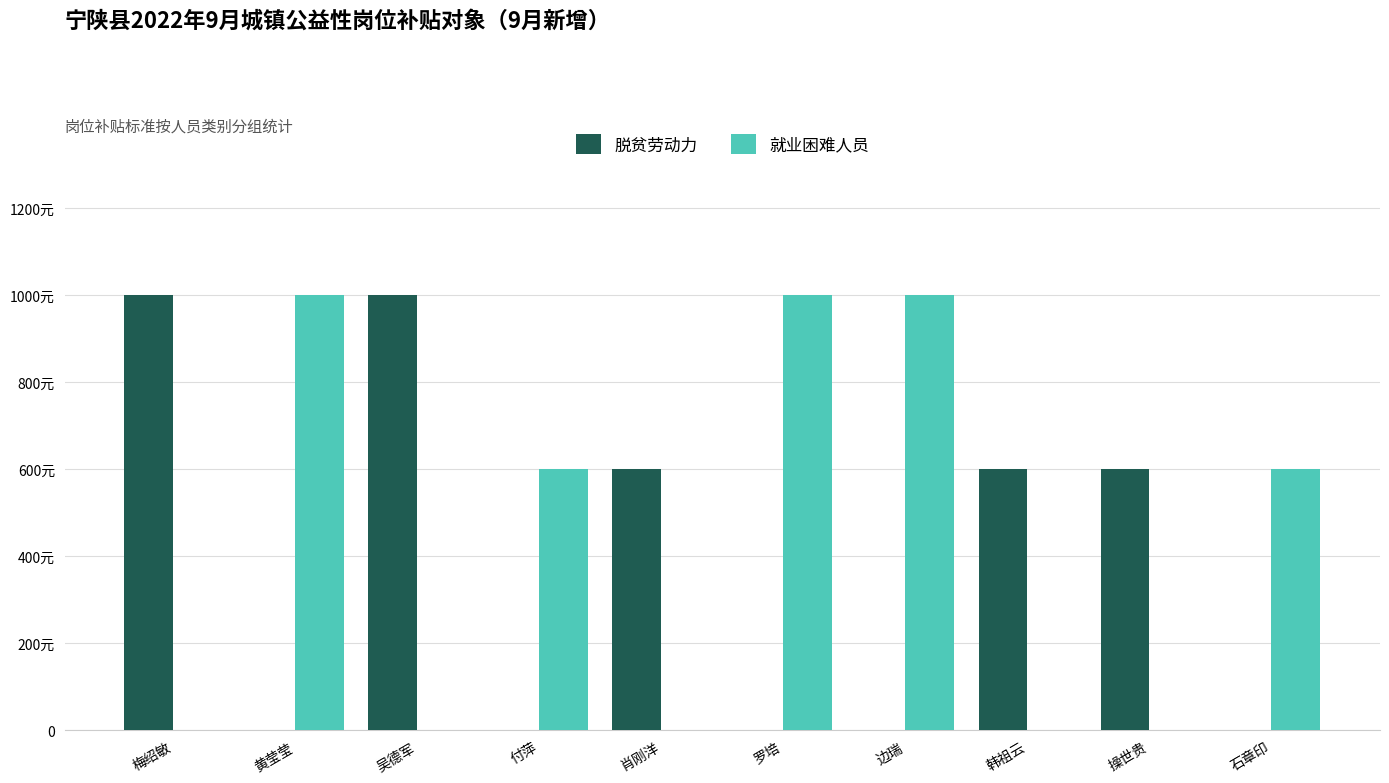

What is the difference between the second highest and minimum values in the 就业困难人员 series?

1000